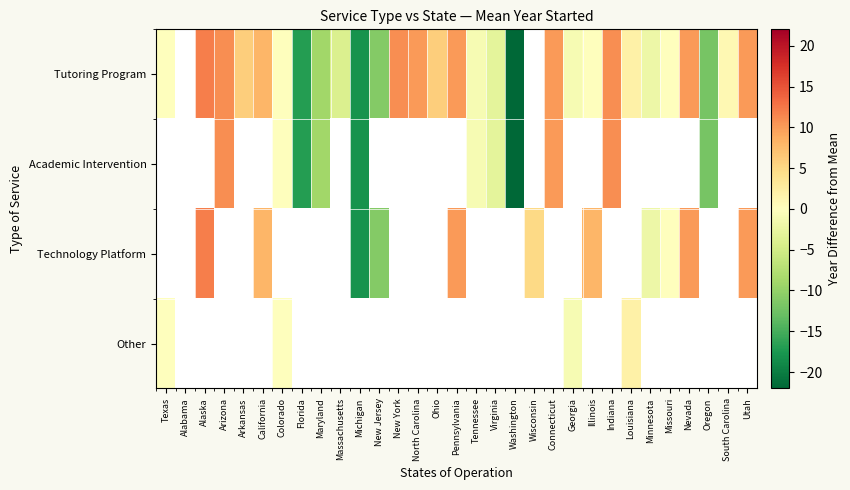

Which series has the largest range (max minus min)?

Tutoring Program